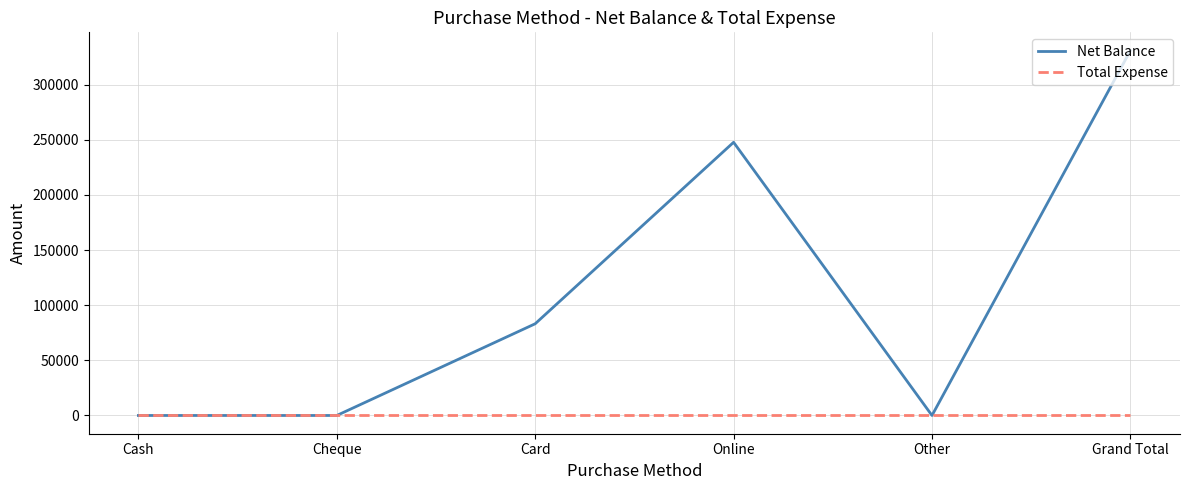

Reading left to right, extract all data points from this chart.

Net Balance: 0	0	83190	247800	0	330990
Total Expense: 0	0	0	0	0	0